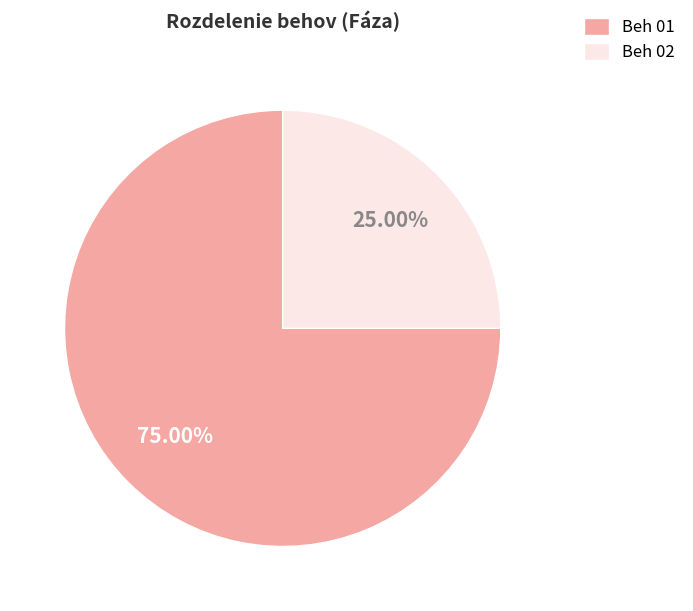

Rank the categories by value from lowest to highest.

Beh 02, Beh 01